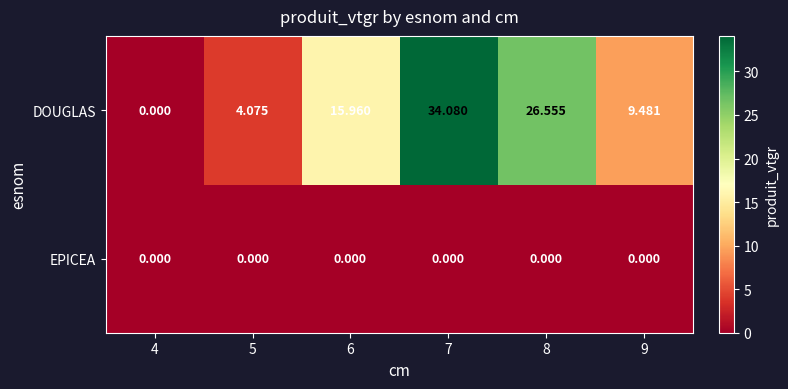

Rank the series by their average value, from highest to lowest.

DOUGLAS, EPICEA